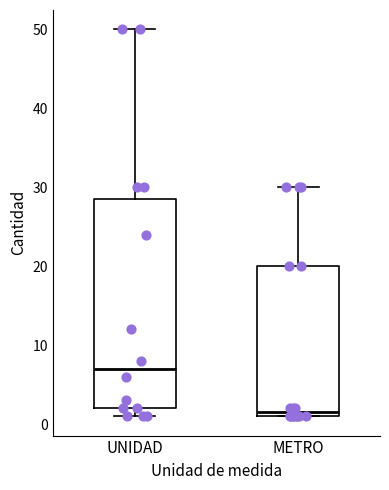

Which box's median line is the lowest?

METRO